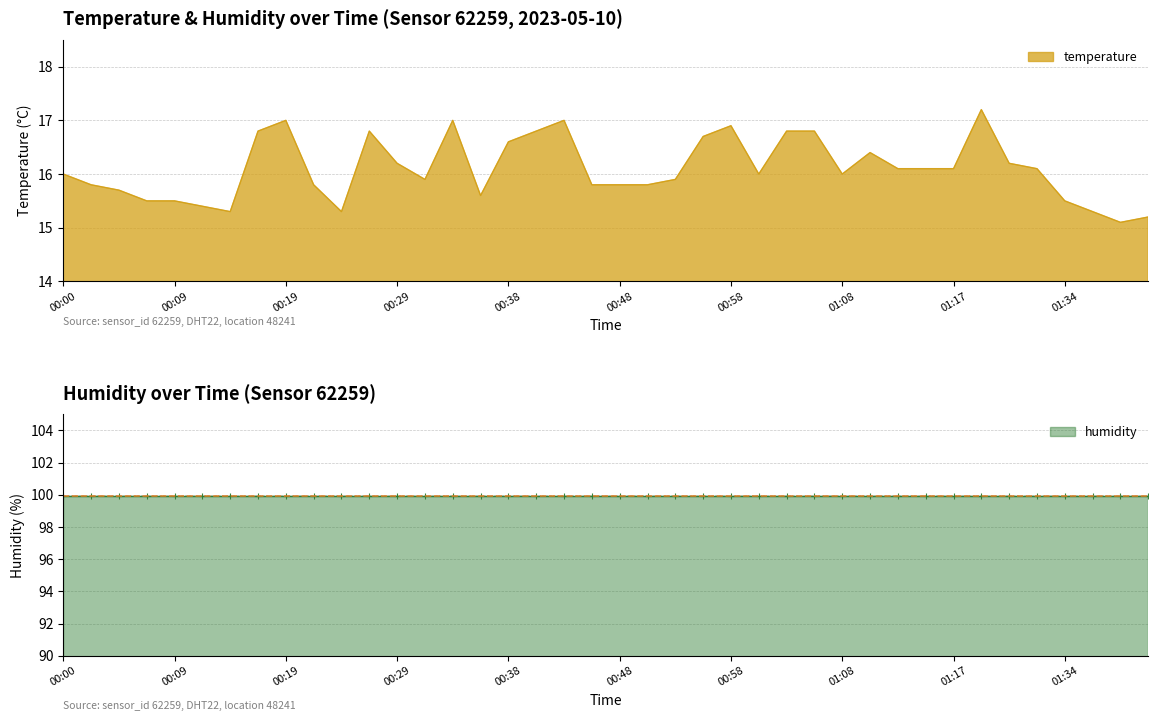

What is the smallest value displayed?

15.1